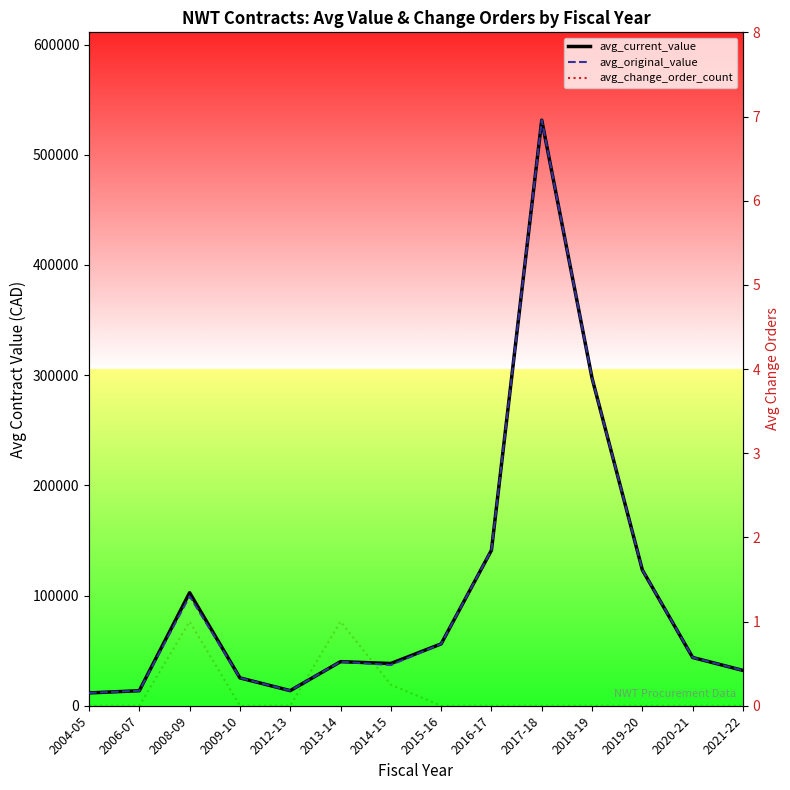

Which series has the largest total across all categories?

avg_current_value